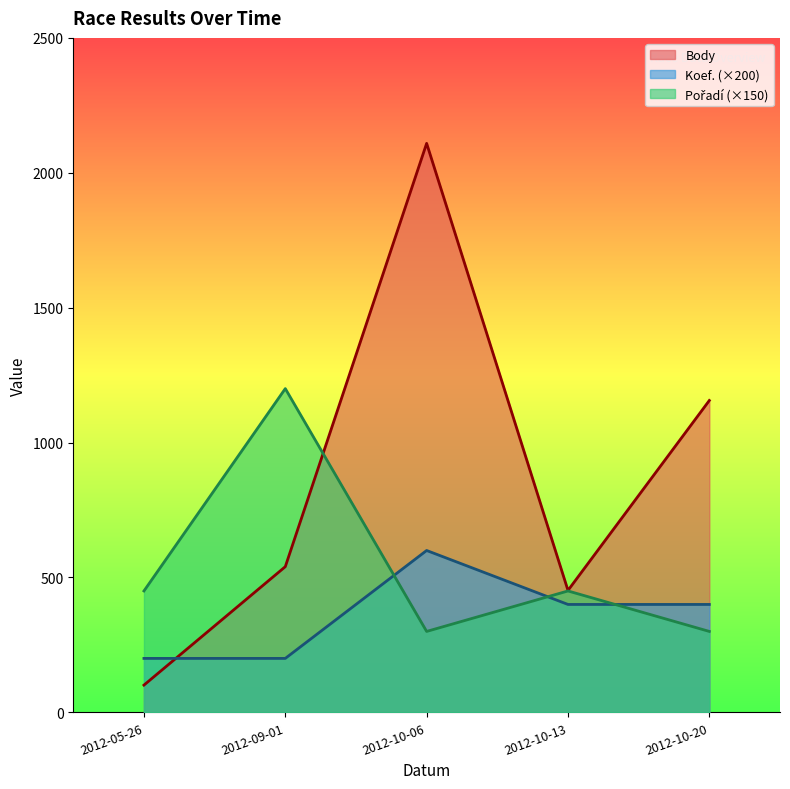

What is the sum of all Pořadí values?

2700